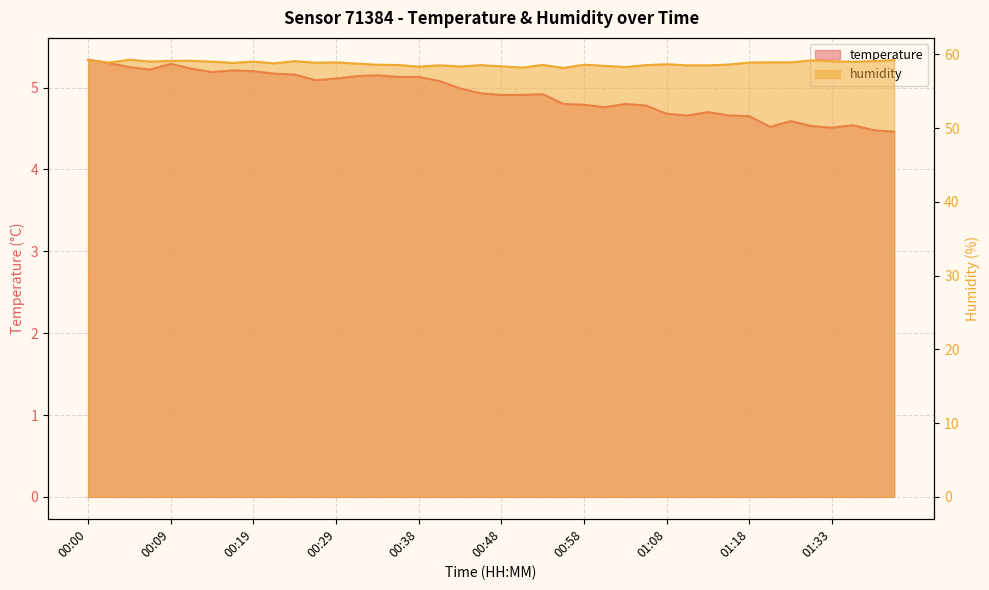

What is the average value of the temperature series?

4.9